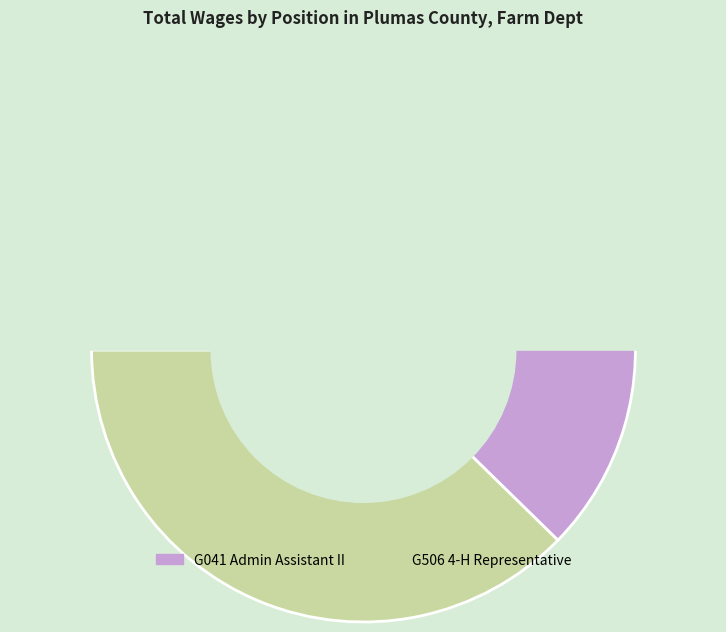

What is the change in value from G041 Admin Assistant II to G506 4-H Representative?

-13442